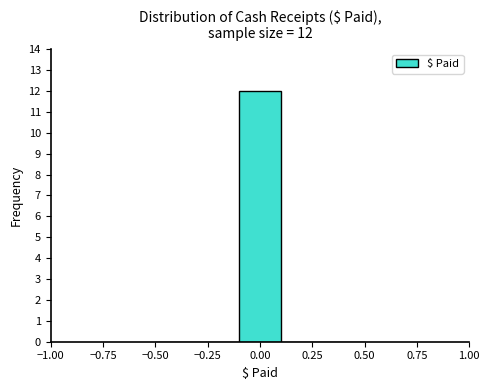

Which range on the x-axis has the tallest bar?

-0.1 to 0.1